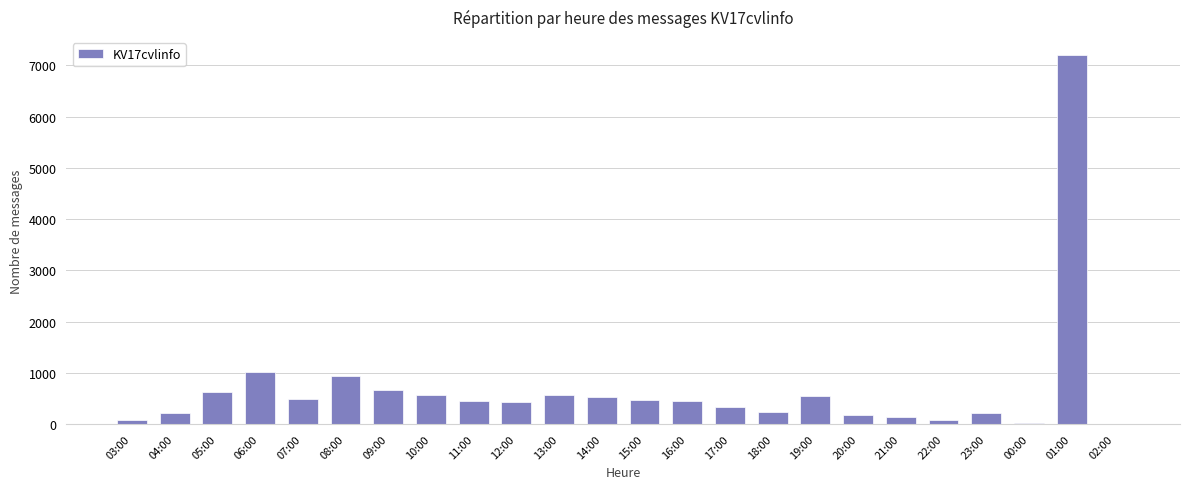

Where is the data nearest to the value 3598?

06:00